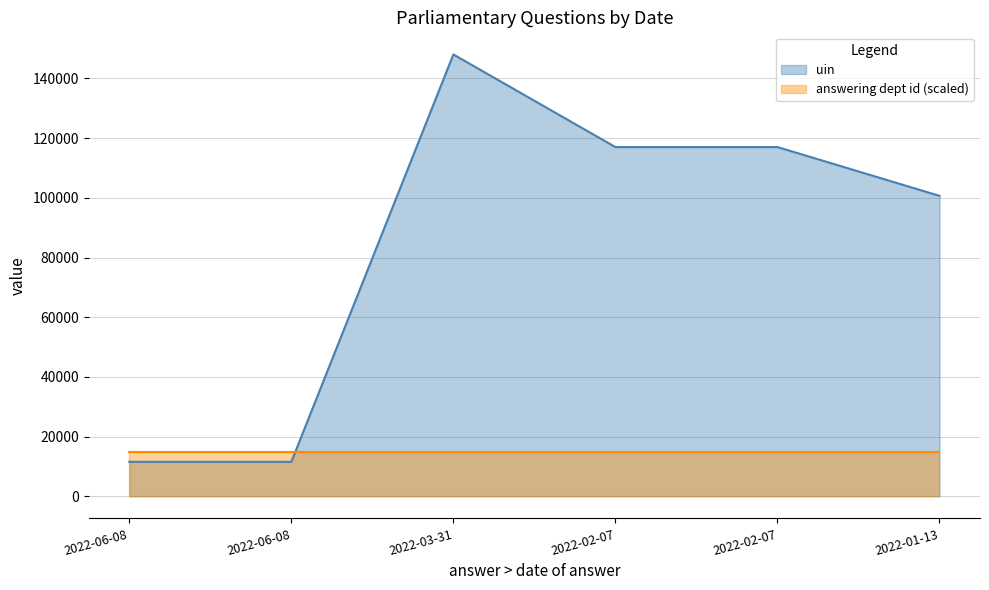

What is the difference between the maximum and second lowest values?

136496